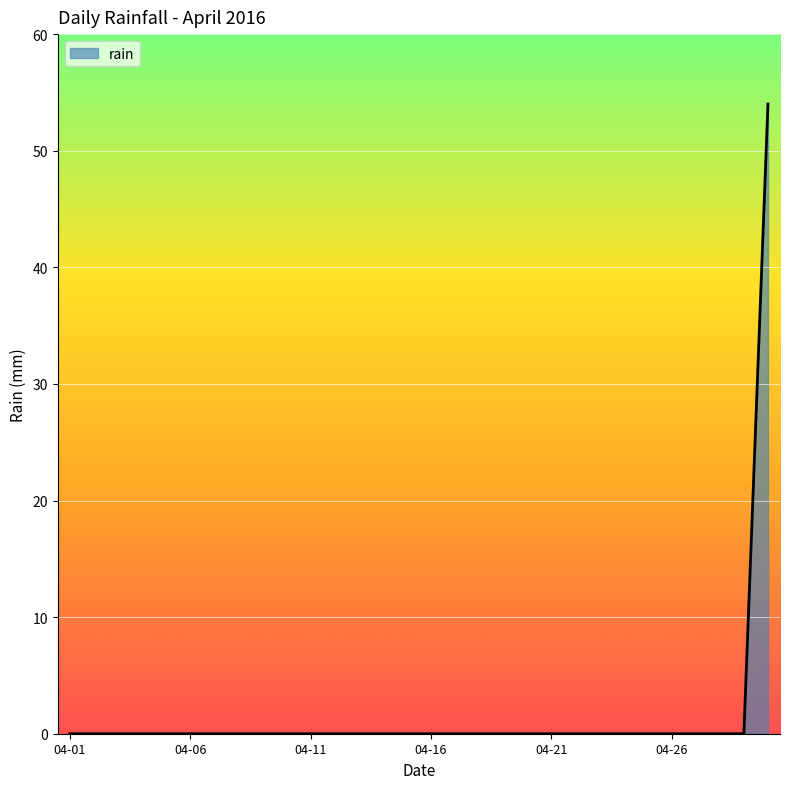

How many lines are shown in the chart?

1